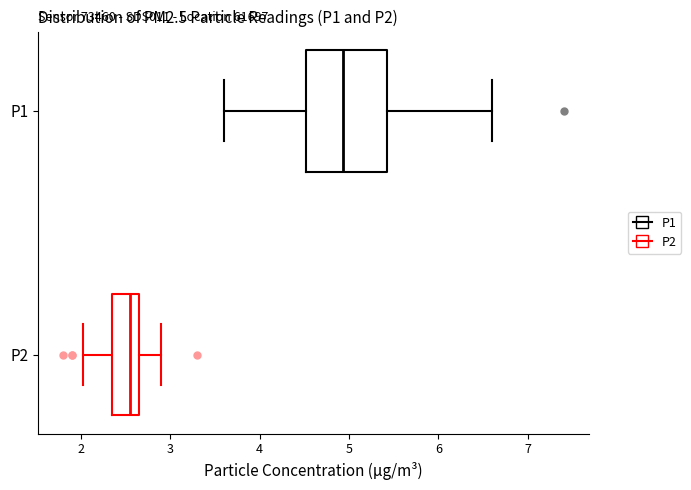

Where does the left whisker of the box for P1 end on the x-axis? The values are not printed on the chart, so give them approximately, as read against the axis.

3.6